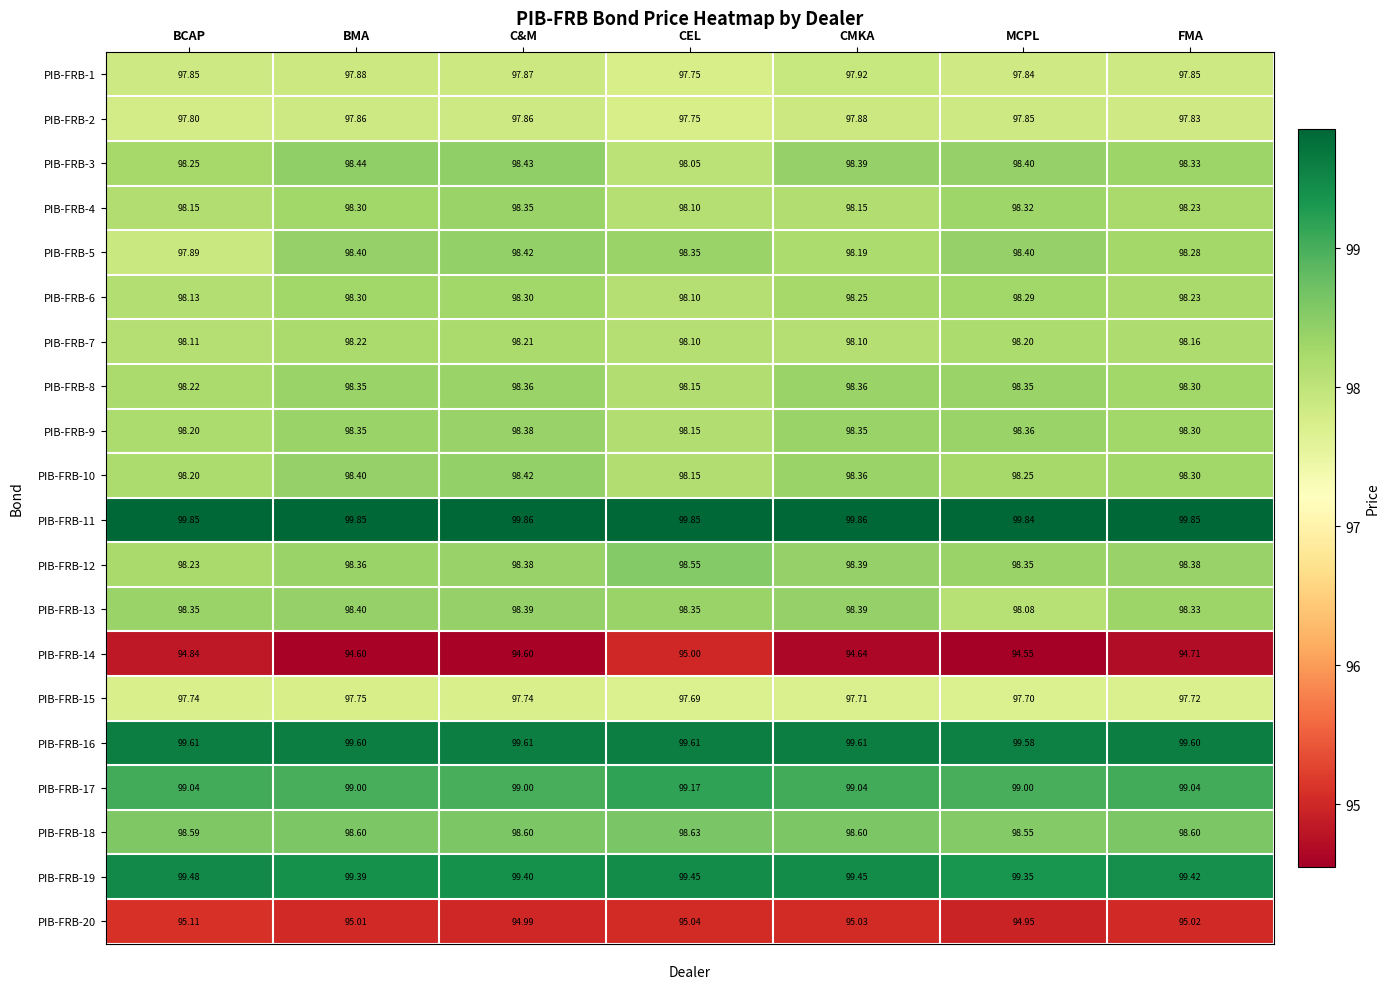

Which series has the widest spread of values?

PIB-FRB-5